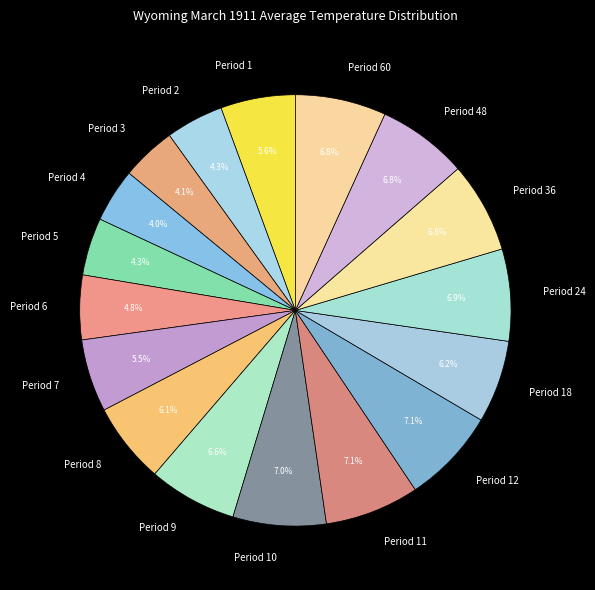

To the nearest percent, what portion does Period 6 represent?

5%